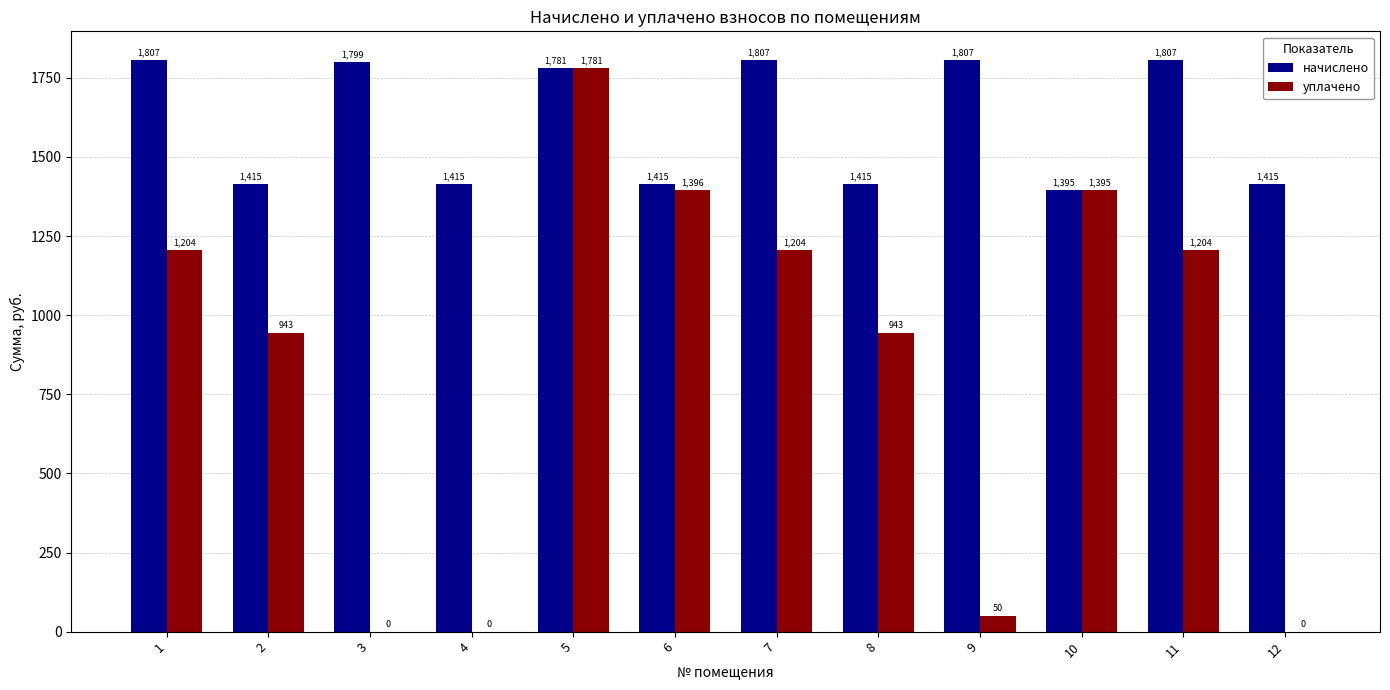

Where is начислено nearest to the value 1600?

5